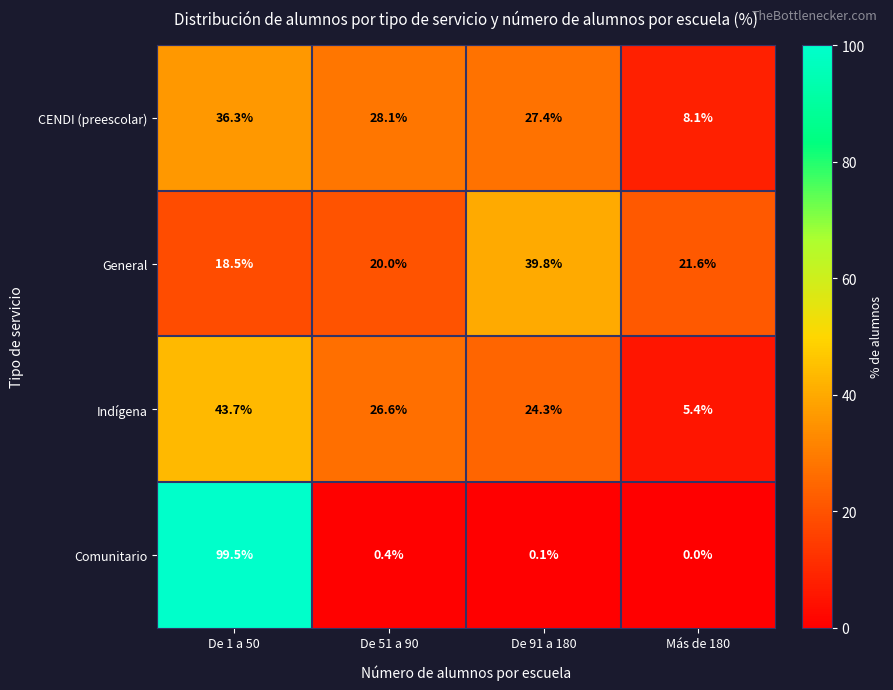

What is the difference between the highest and lowest values at De 91 a 180?

39.7